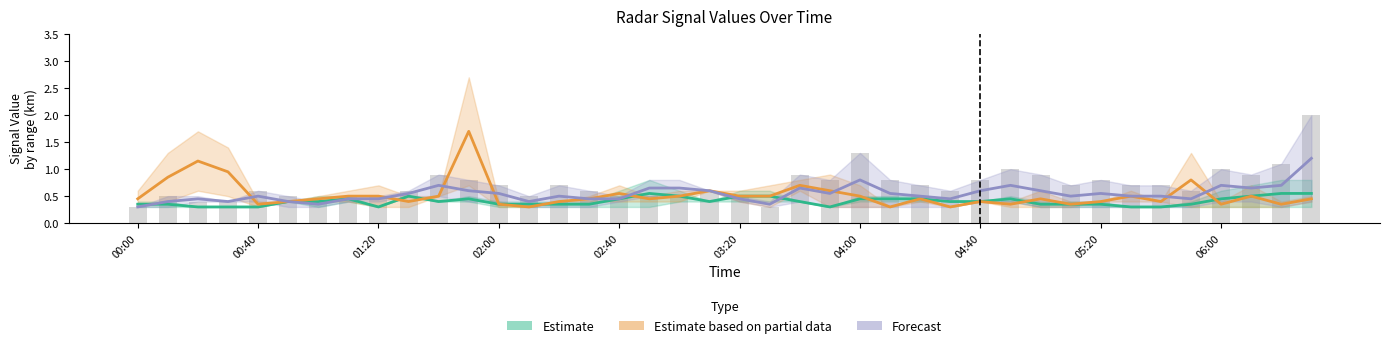

Count the number of categories in the chart.

40